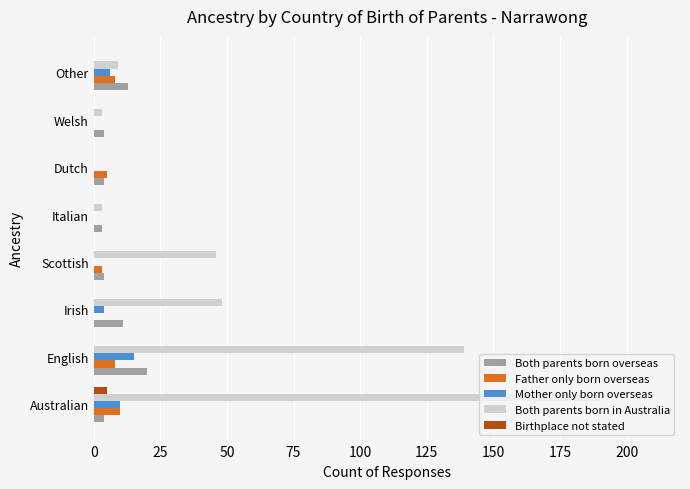

How many Mother only born overseas values are between 0 and 10?

7